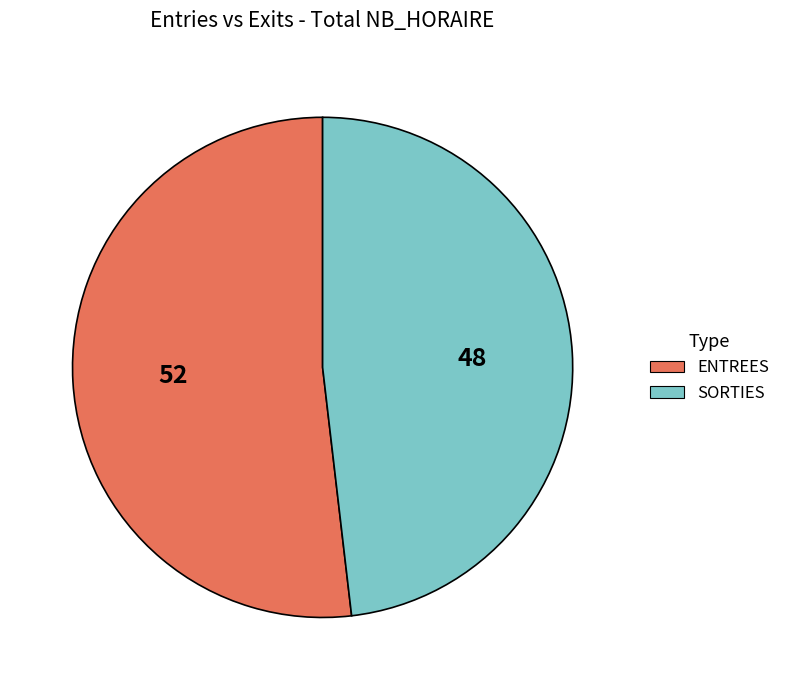

Between SORTIES and ENTREES, which is larger?

ENTREES